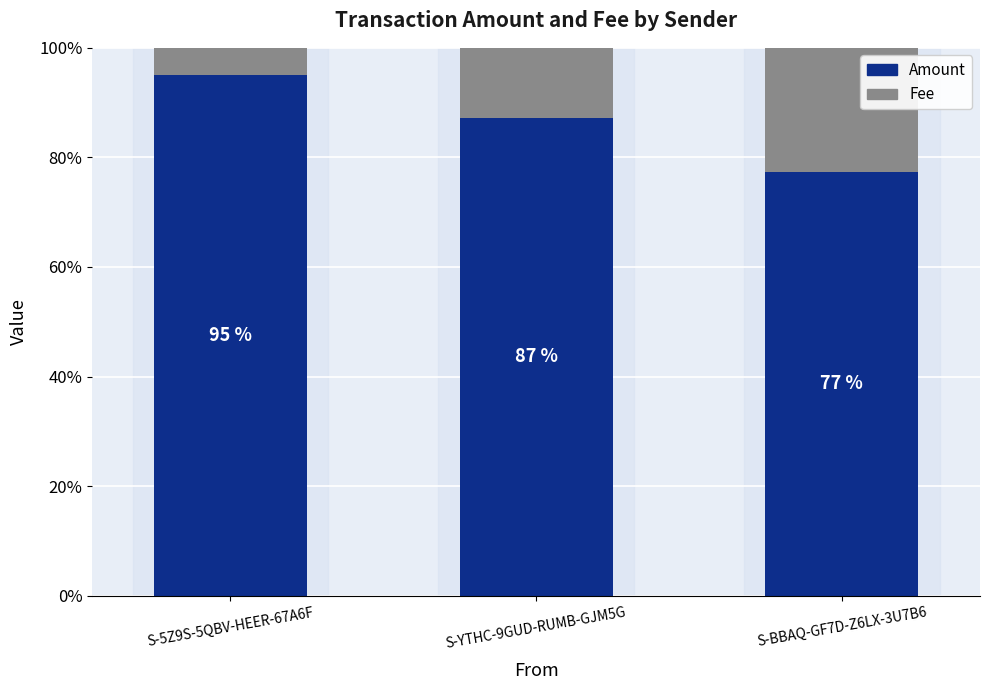

At which label does Amount reach its peak?

S-5Z9S-5QBV-HEER-67A6F